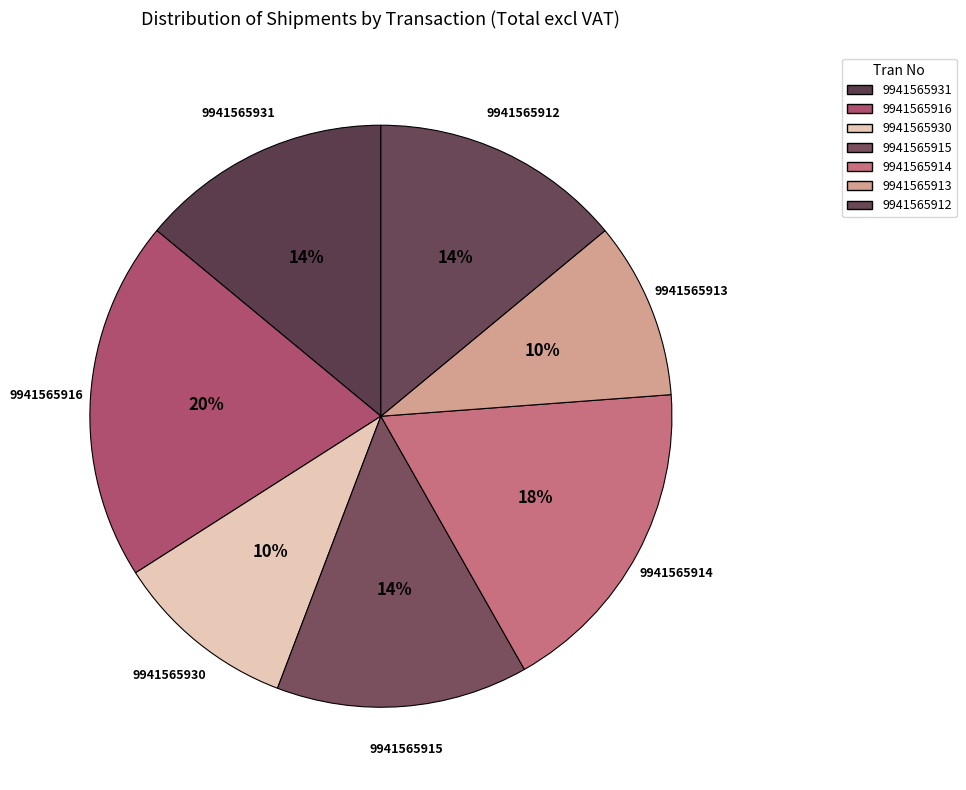

Does any single category account for the majority?

No